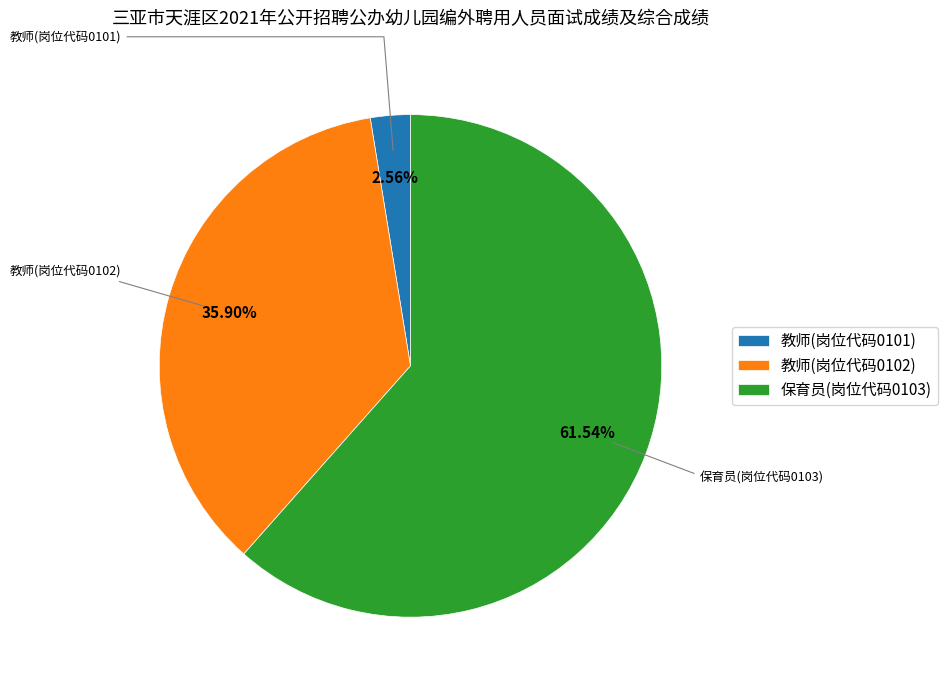

To the nearest percent, what percentage of the pie is 教师(岗位代码0102)?

36%